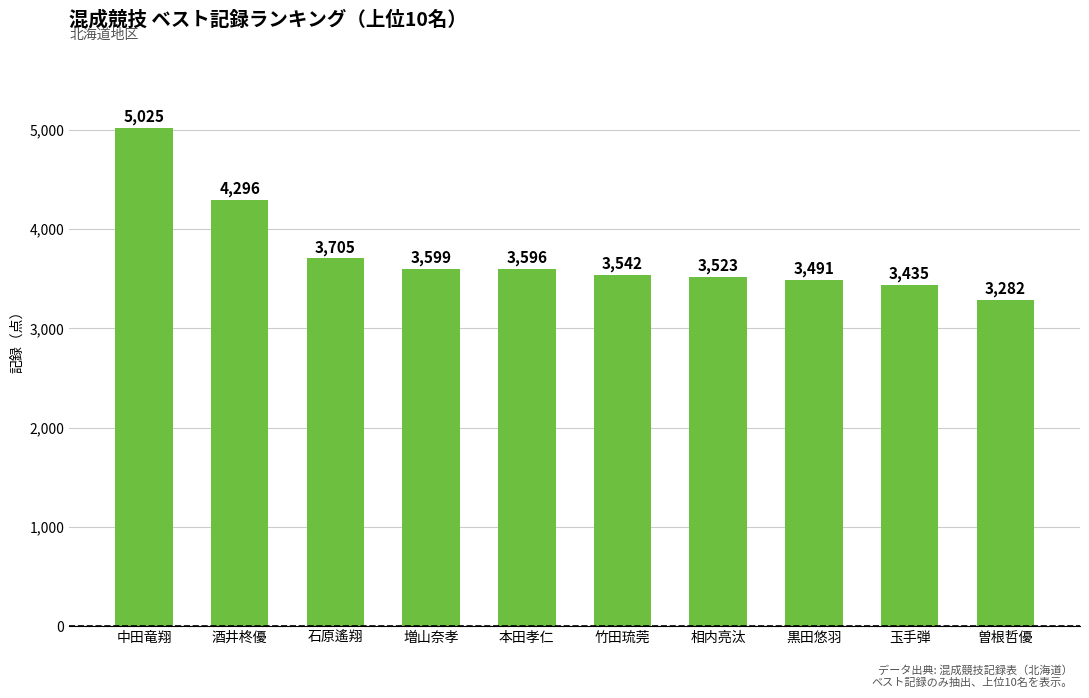

What is the maximum value shown in the chart?

5025